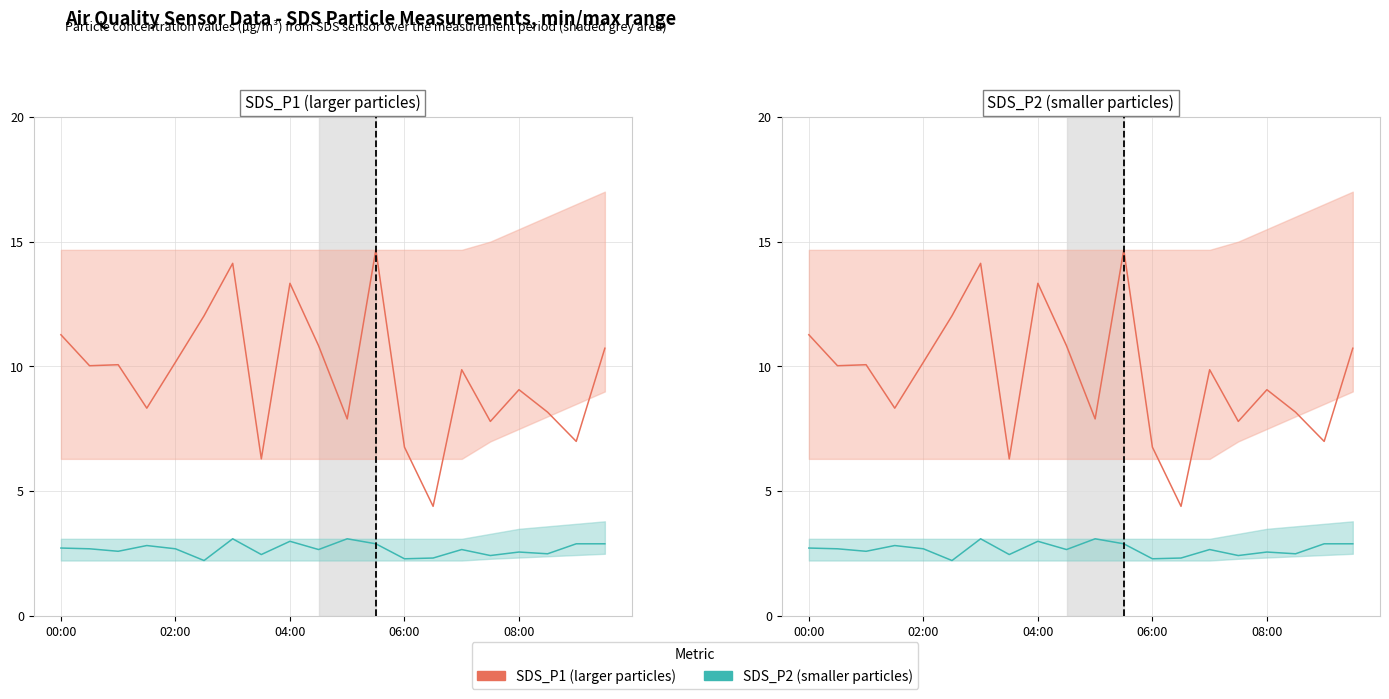

What are all the series names shown in the legend?

SDS_P1 (larger particles), SDS_P2 (smaller particles)